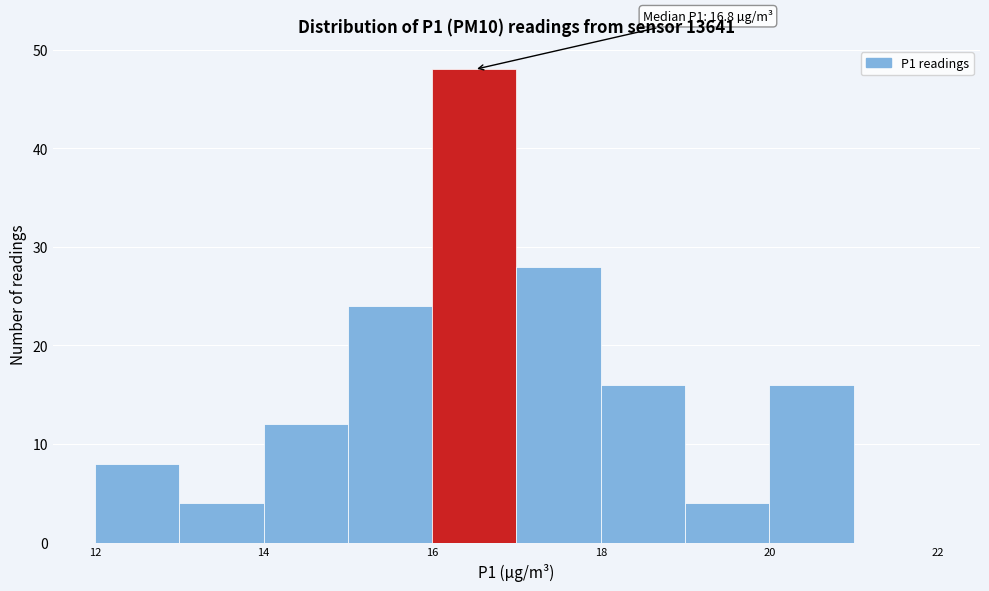

Over which range of the x-axis is the bar tallest?

16 to 17